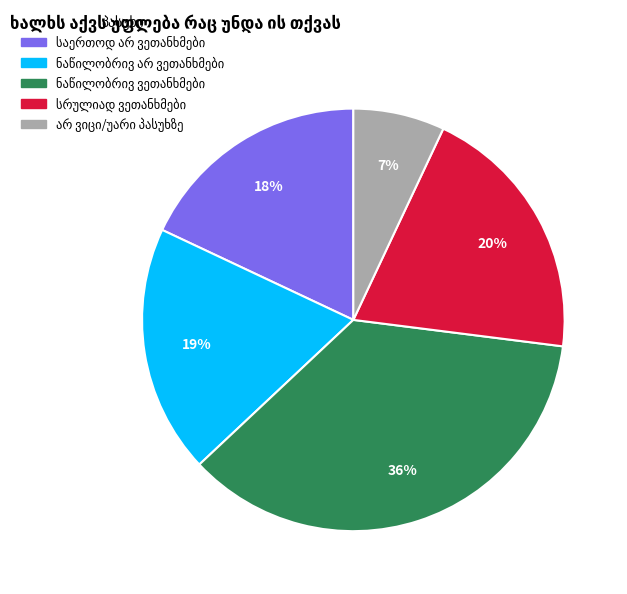

Is there a majority slice in this chart?

No